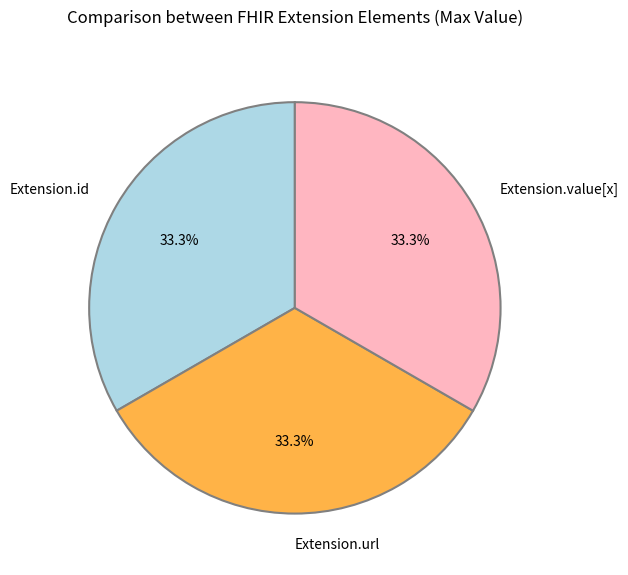

Is there a majority slice in this chart?

No